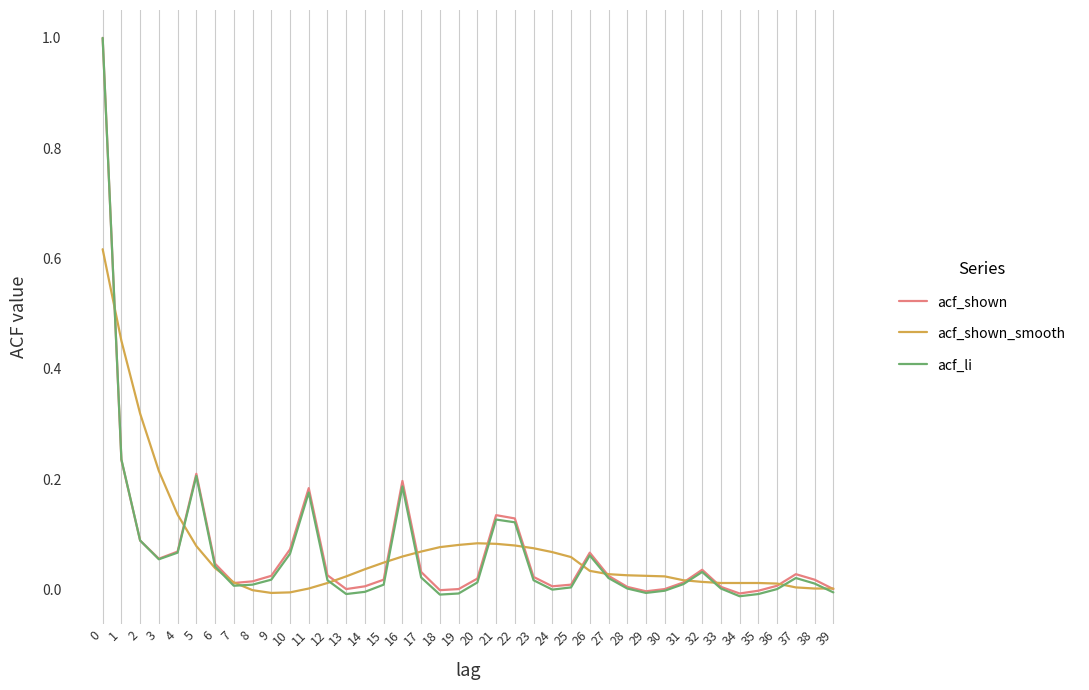

True or false: acf_shown has a value of 0.0 at 27.

True